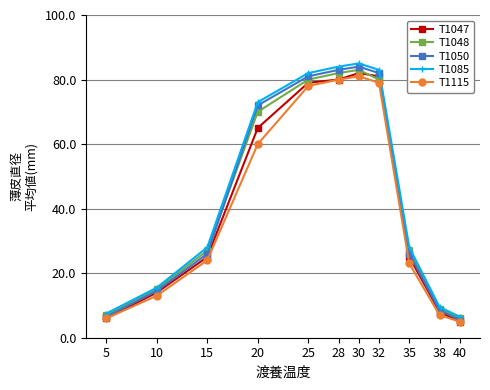

How many series are shown in this chart?

5